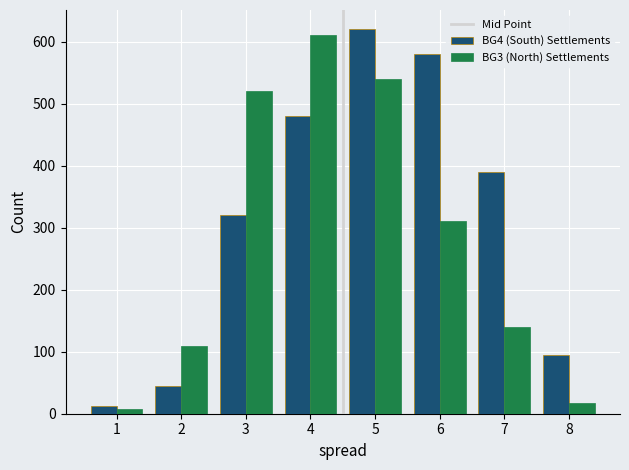

Reading right to left, list all the values displayed in this chart.

BG4 (South) Settlements: 95	390	580	620	480	320	45	12
BG3 (North) Settlements: 18	140	310	540	610	520	110	8